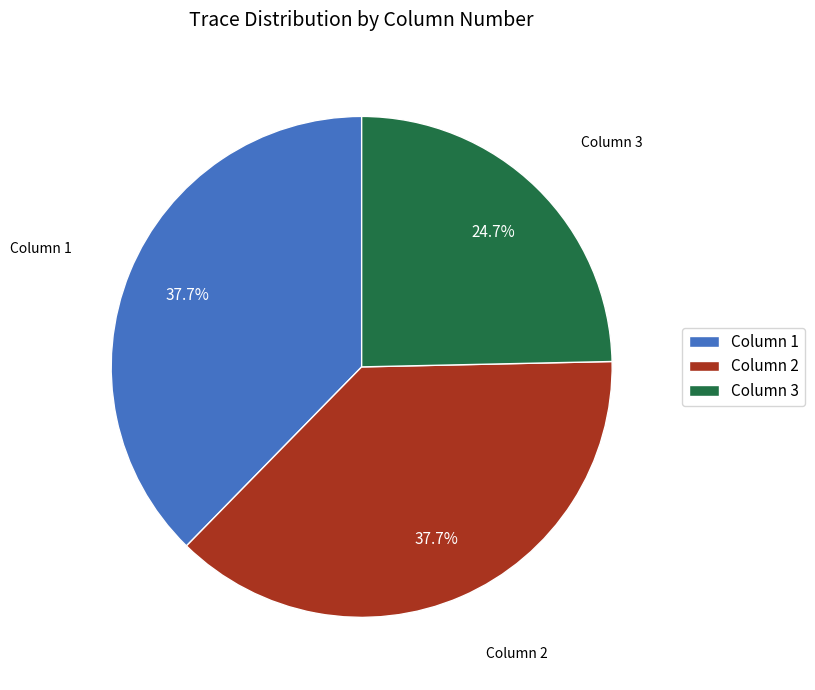

What is the ratio of the value at Column 1 to the value at Column 2?

1.0